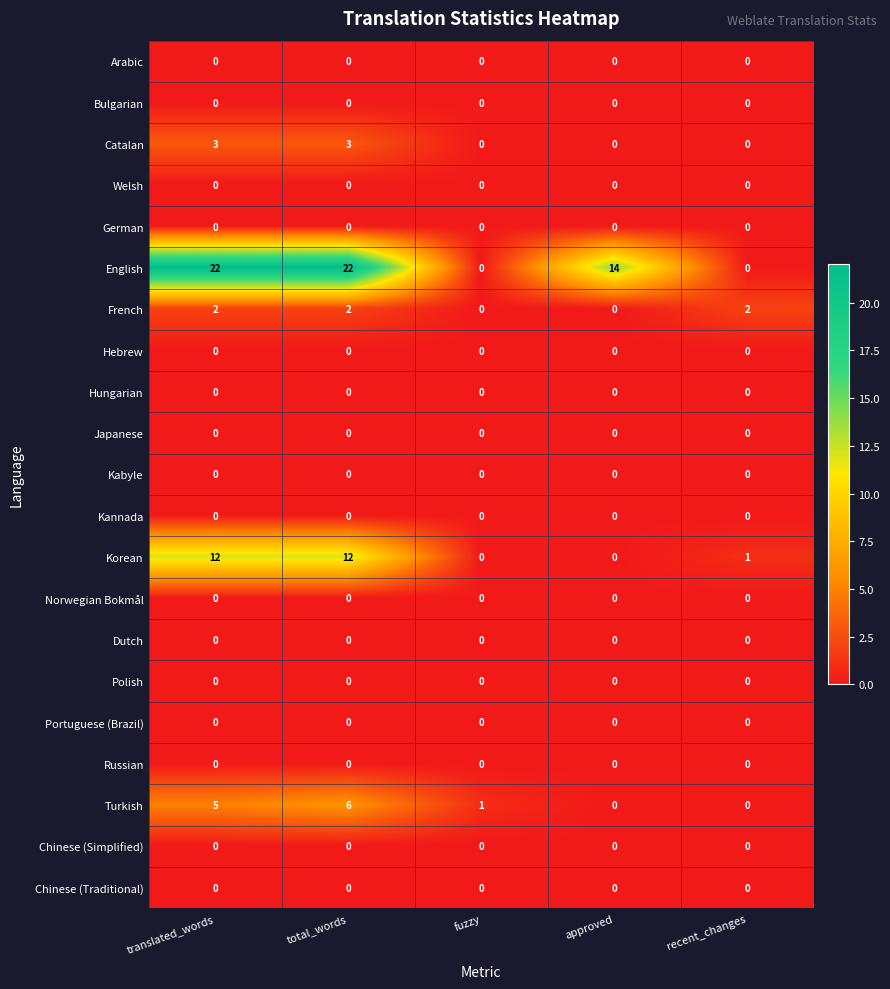

At which label does English first exceed 14?

translated_words